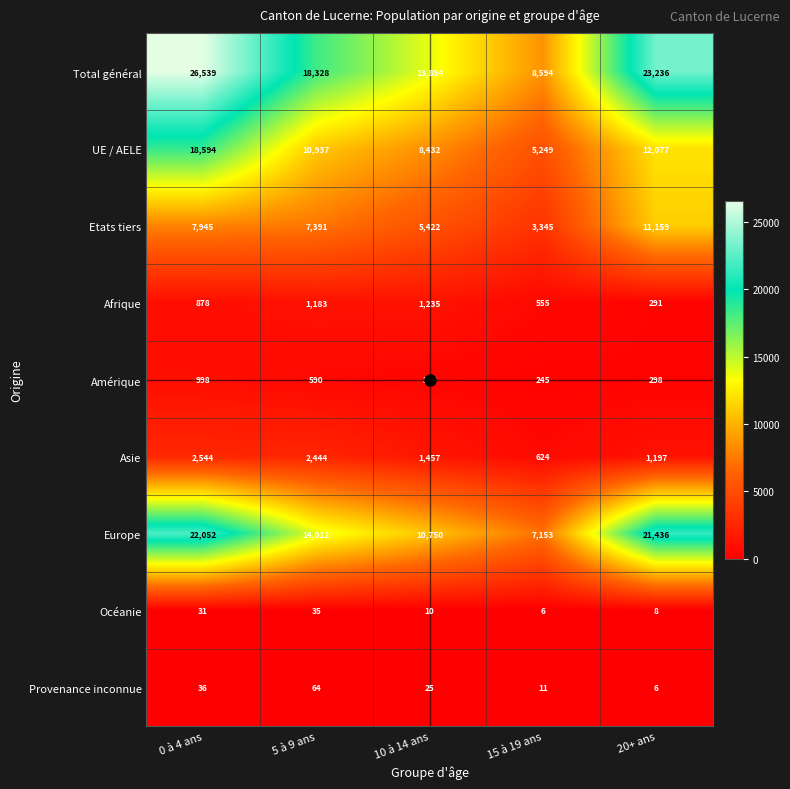

Which series has the largest range (max minus min)?

Total général